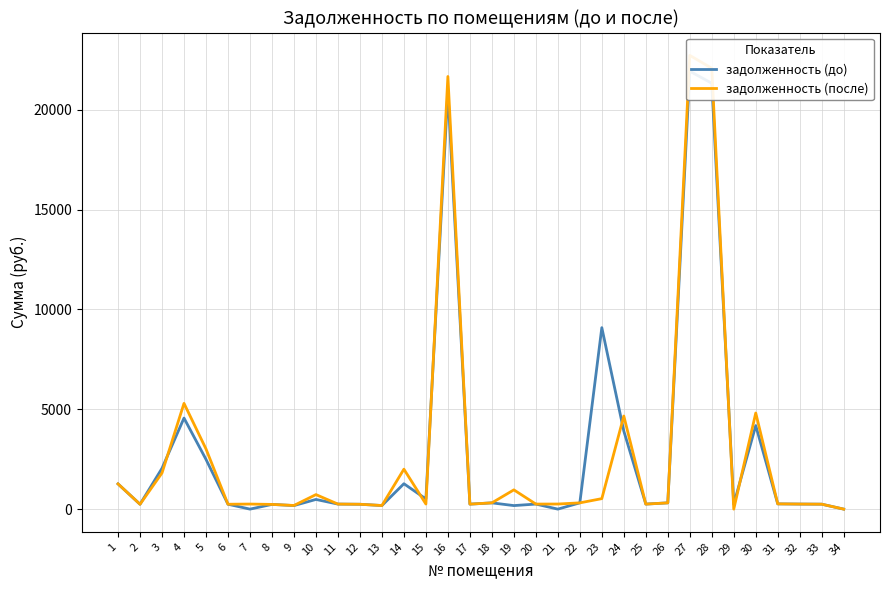

Is it true that задолженность (после) equals -7346.9 at 34?

False